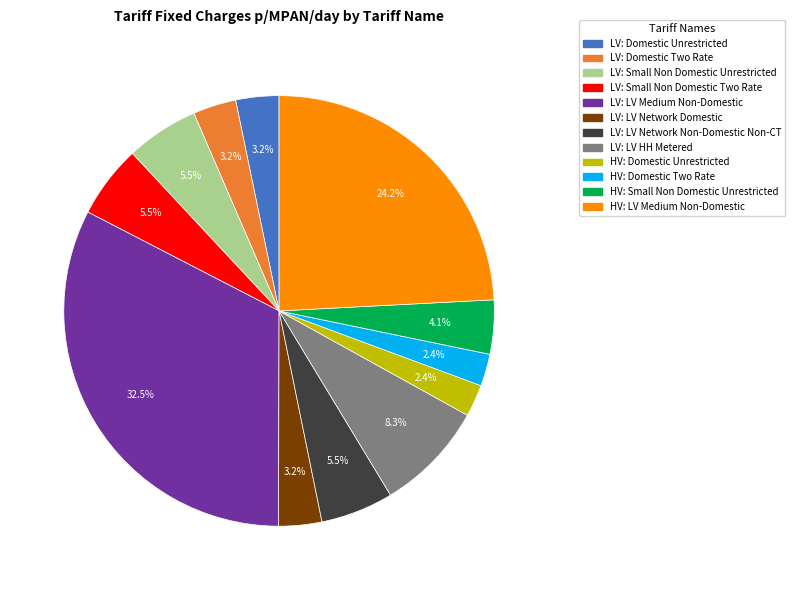

Is there a majority slice in this chart?

No